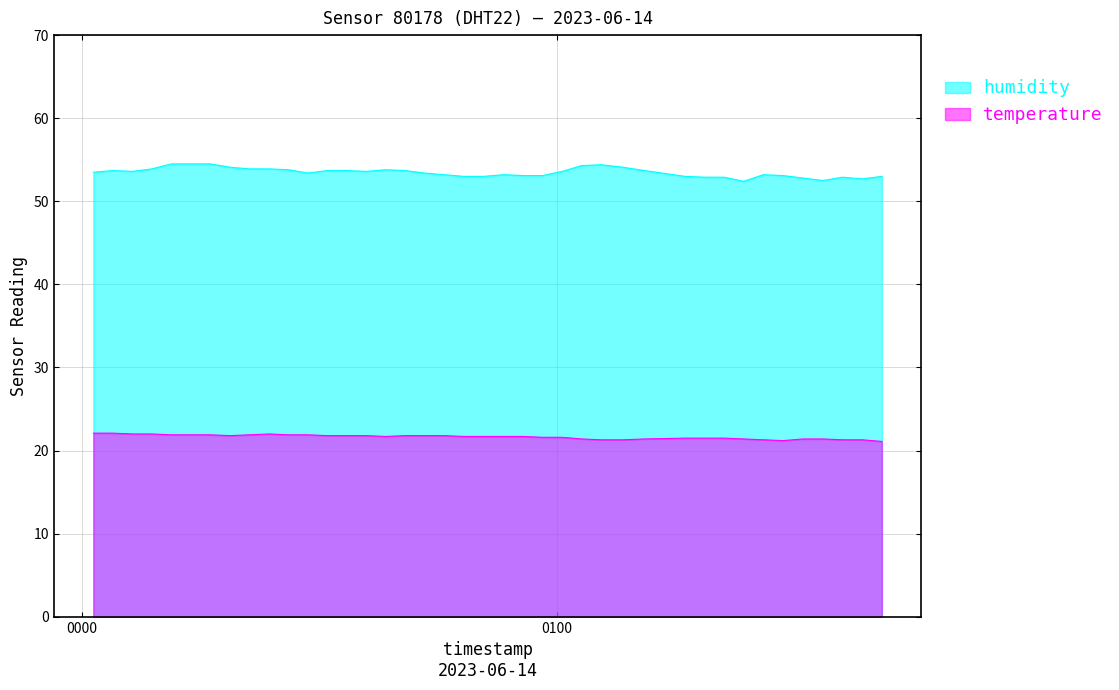

True or false: humidity and temperature intersect in this chart.

False